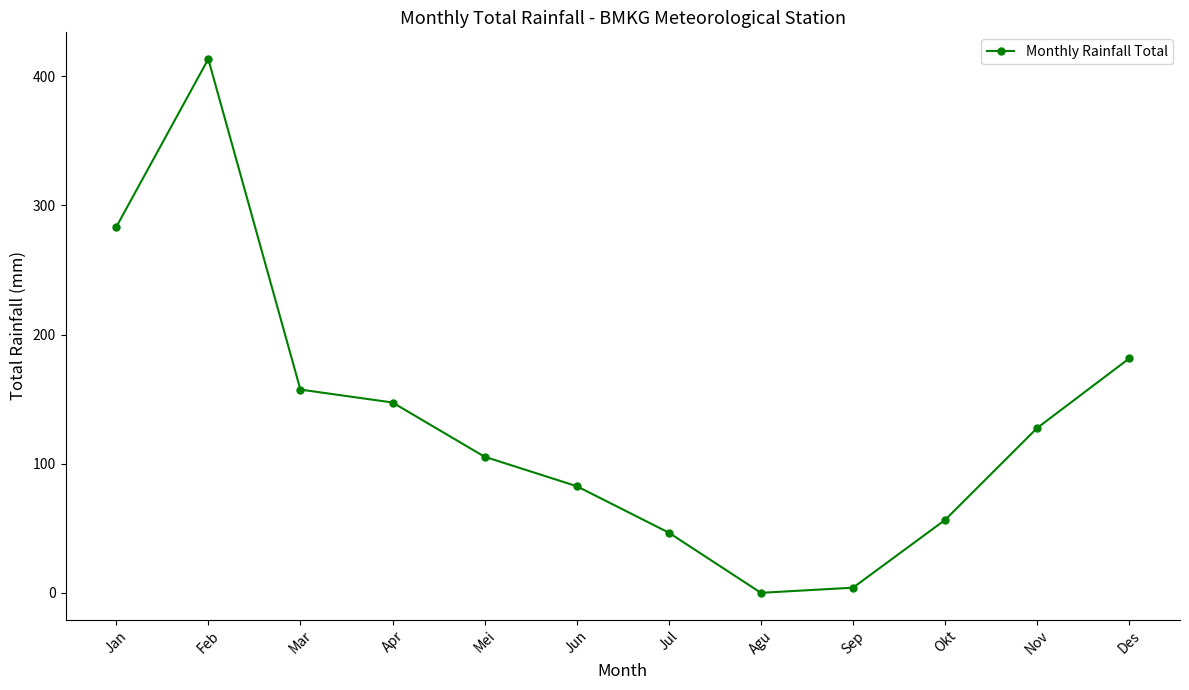

True or false: the data has more than 1 interior local peaks.

False